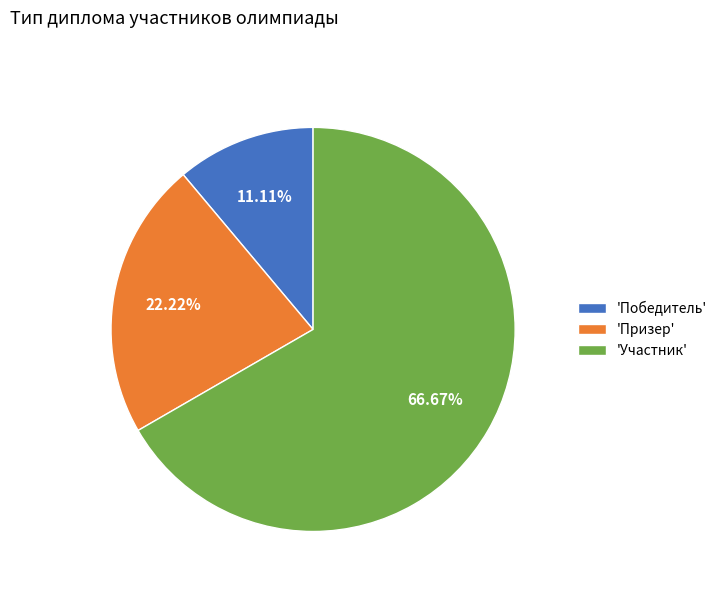

Between 'Победитель' and 'Призер', which is larger?

'Призер'